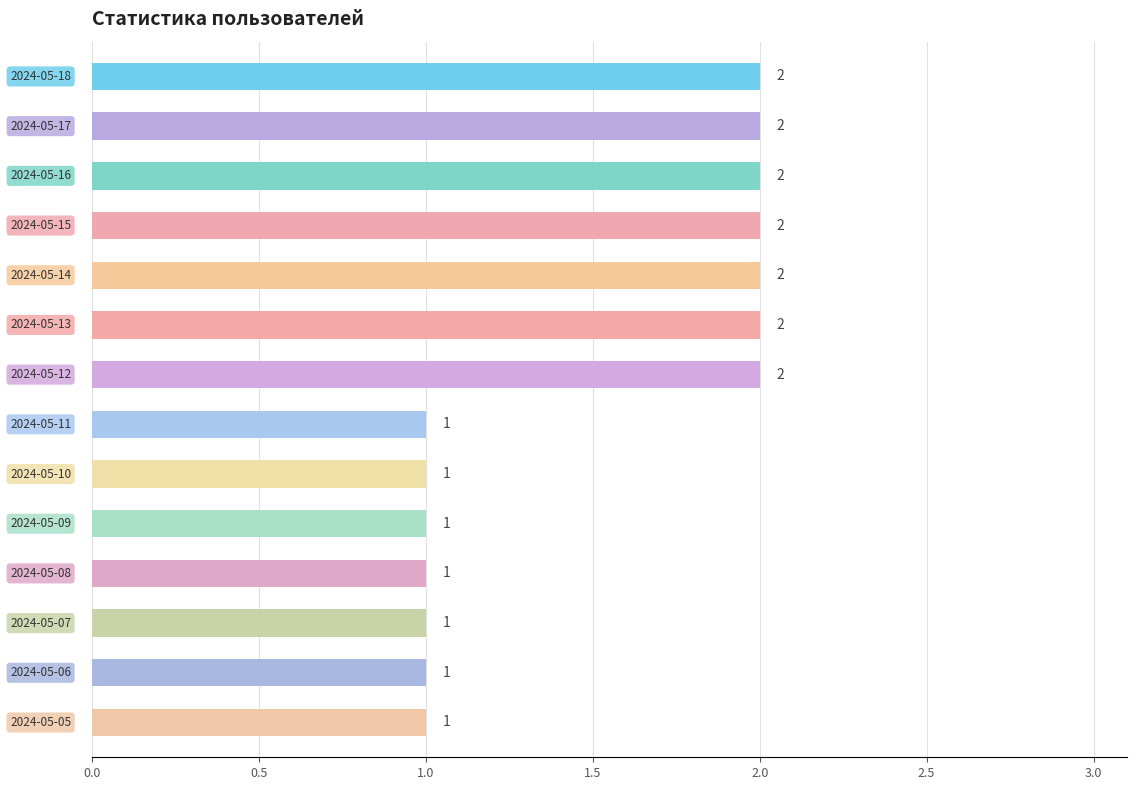

What is the sum of all values?

21